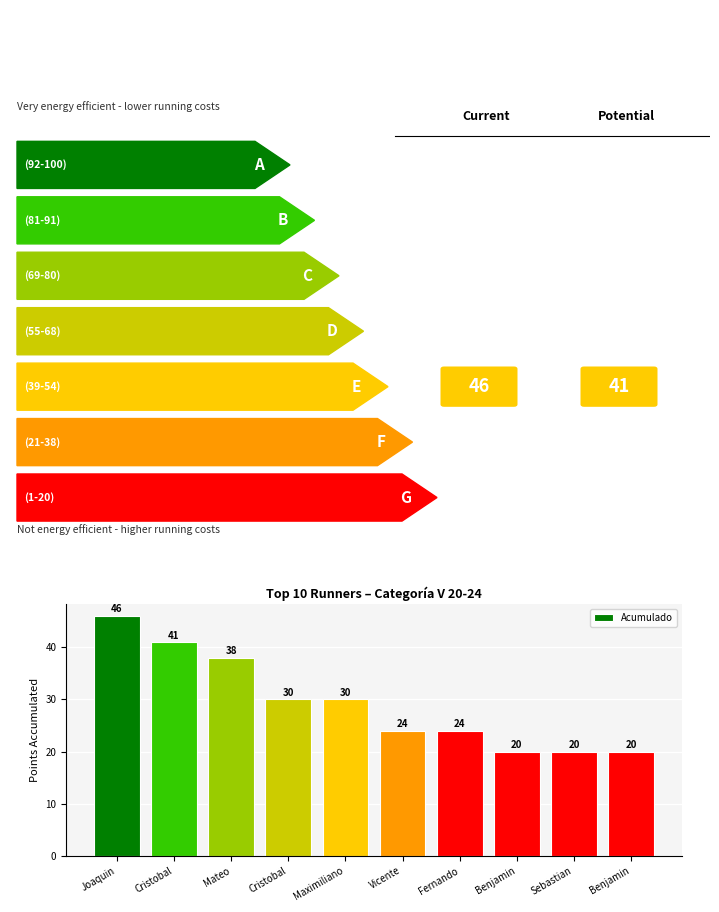

How many data points are less than 30?

5